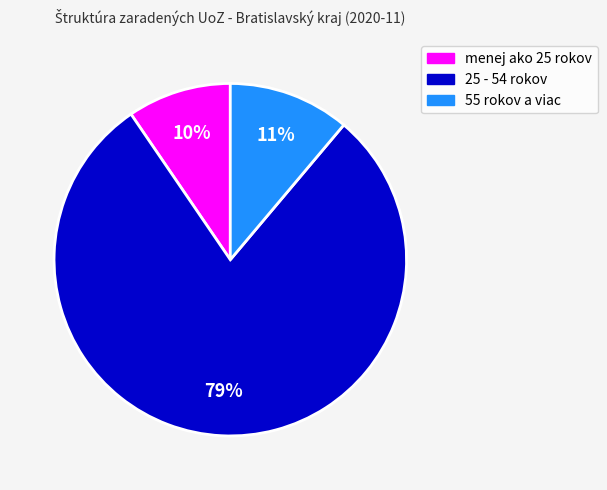

True or false: 55 rokov a viac accounts for 2% of the total.

False